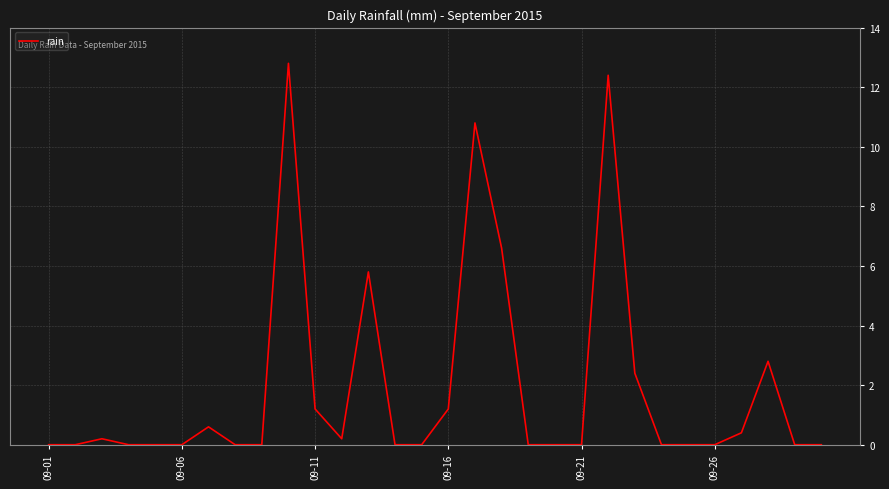

True or false: there are more than 2 points higher than both neighbors.

True